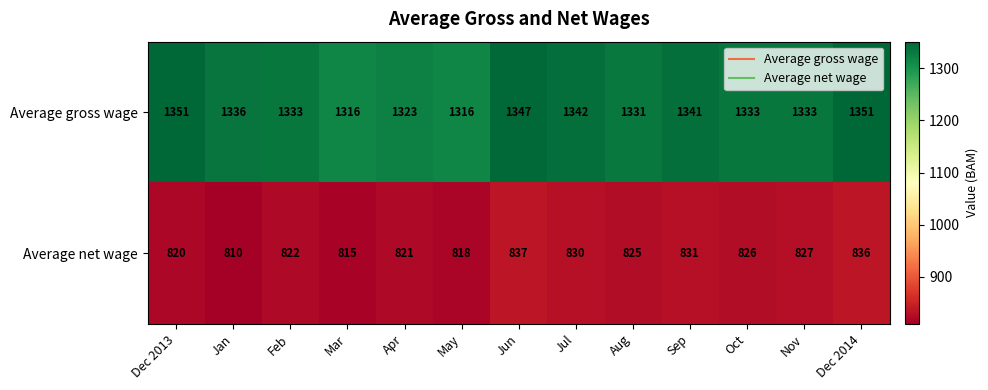

What is the difference between the highest and lowest values at Jun?

510